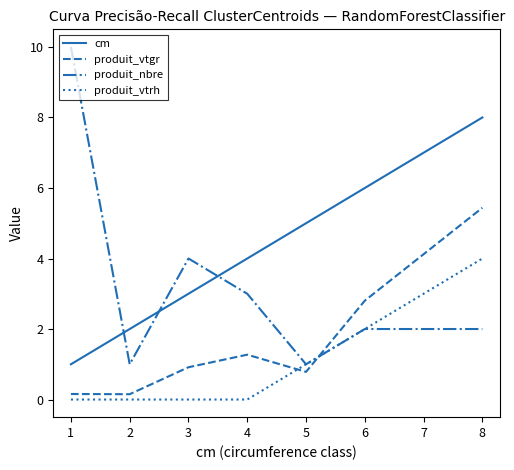

Which series has the largest range (max minus min)?

produit_nbre